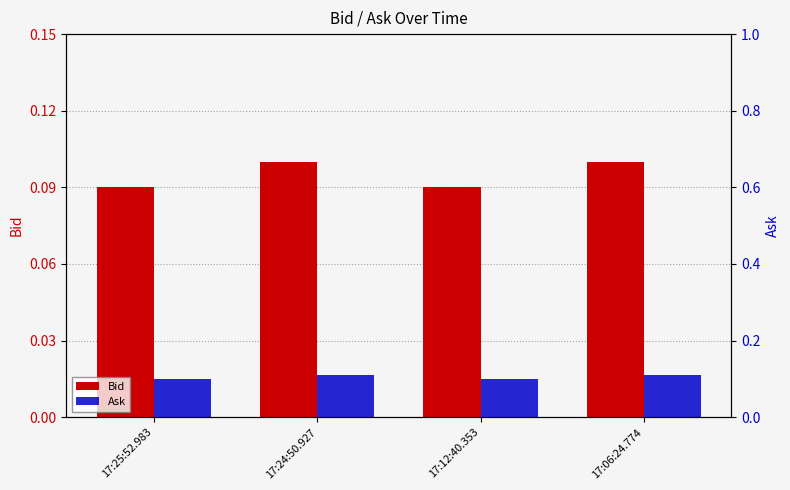

What is the value of the Bid bar at the 4th from the left?

0.1